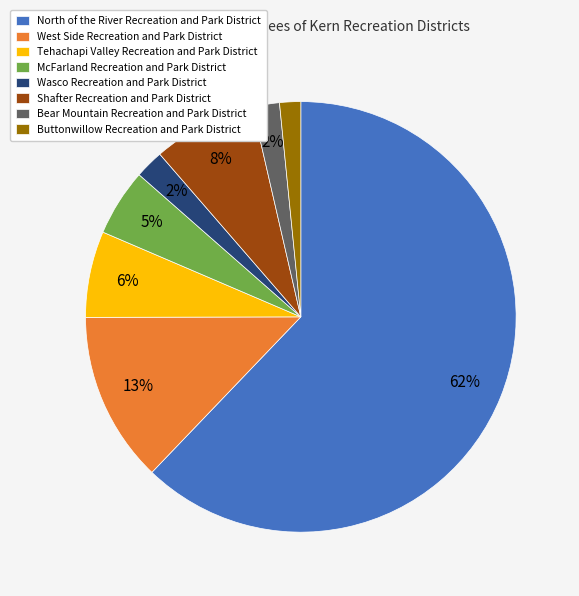

Do West Side Recreation and Park District and Buttonwillow Recreation and Park District together represent more than half of the pie?

No